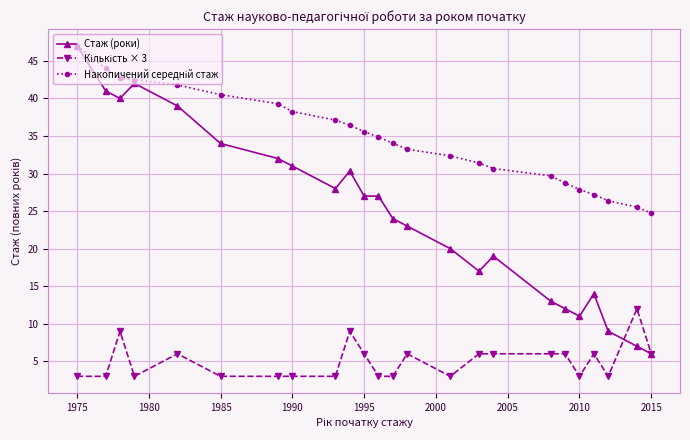

True or false: Стаж (роки) has more than 2 interior local peaks.

True